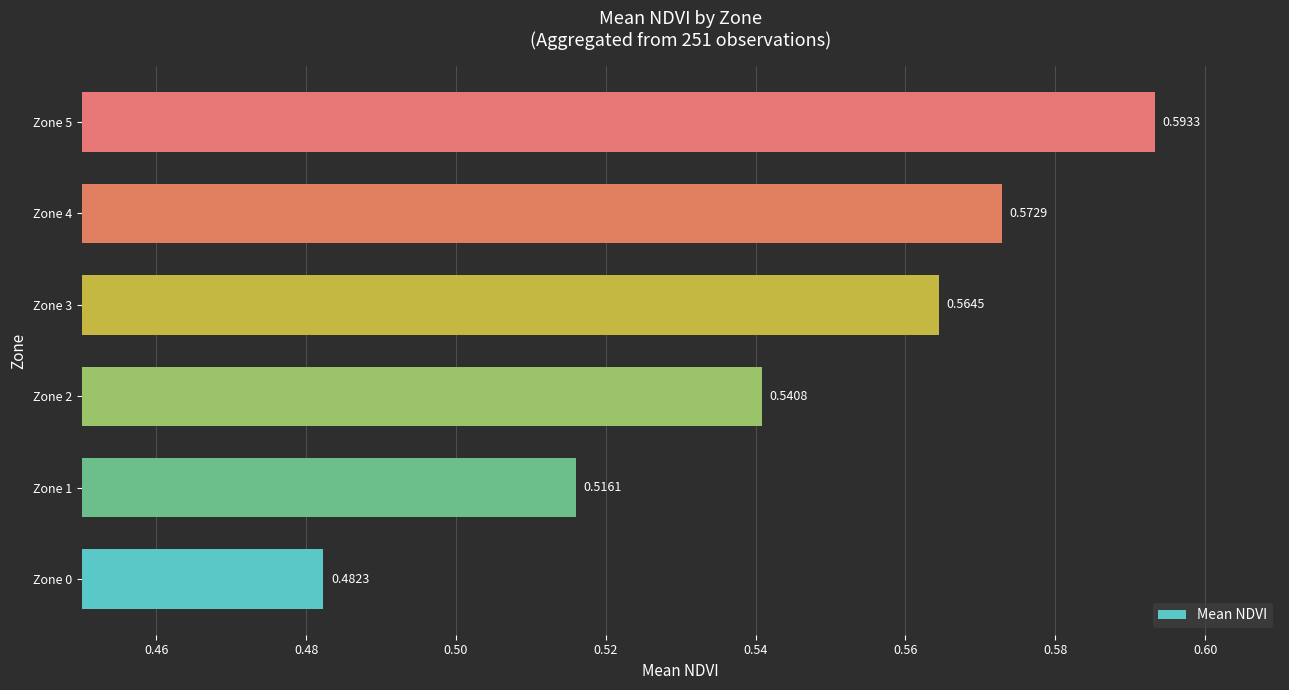

List the labels in order of value, largest first.

Zone 5, Zone 4, Zone 3, Zone 2, Zone 1, Zone 0